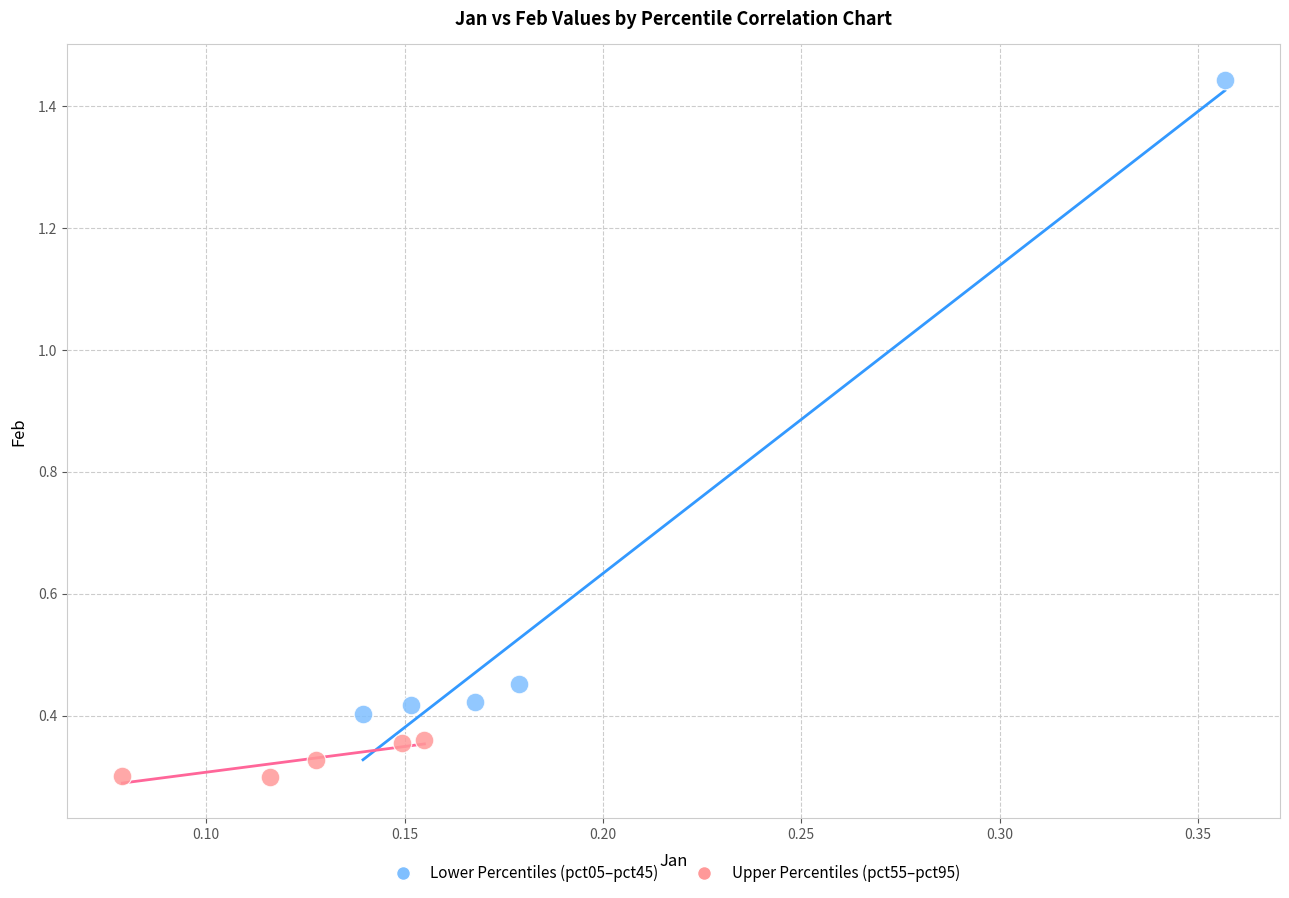

Which series contains the highest Y value?

Lower Percentiles (pct05–pct45)